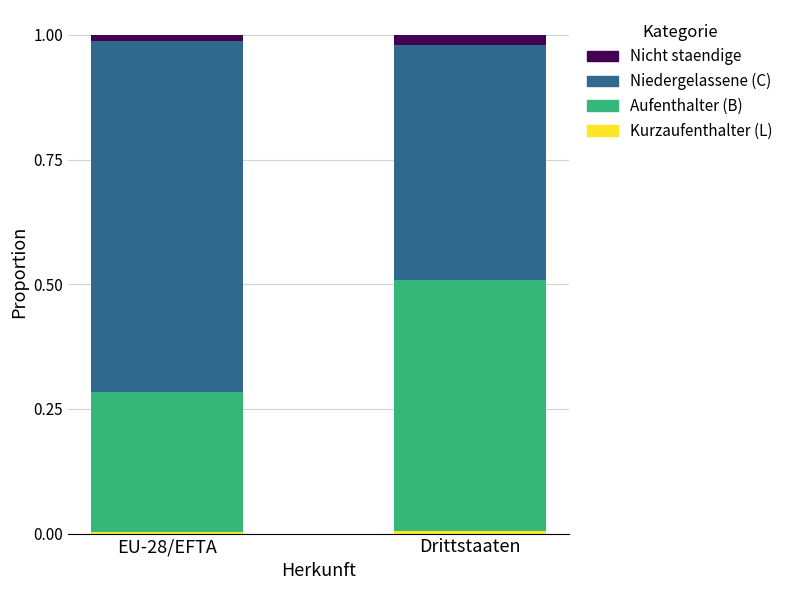

Between EU-28/EFTA and Drittstaaten, which series saw the biggest shift?

Niedergelassene (C)